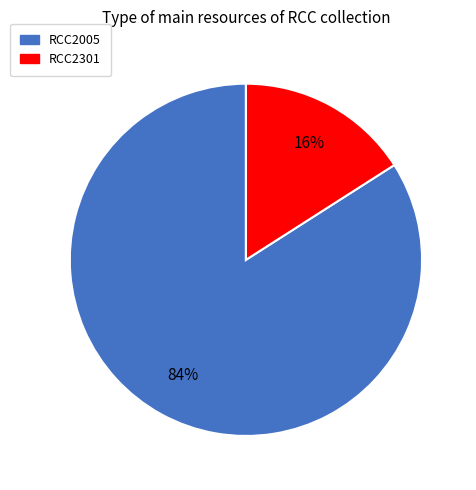

Which slice is the smallest?

RCC2301